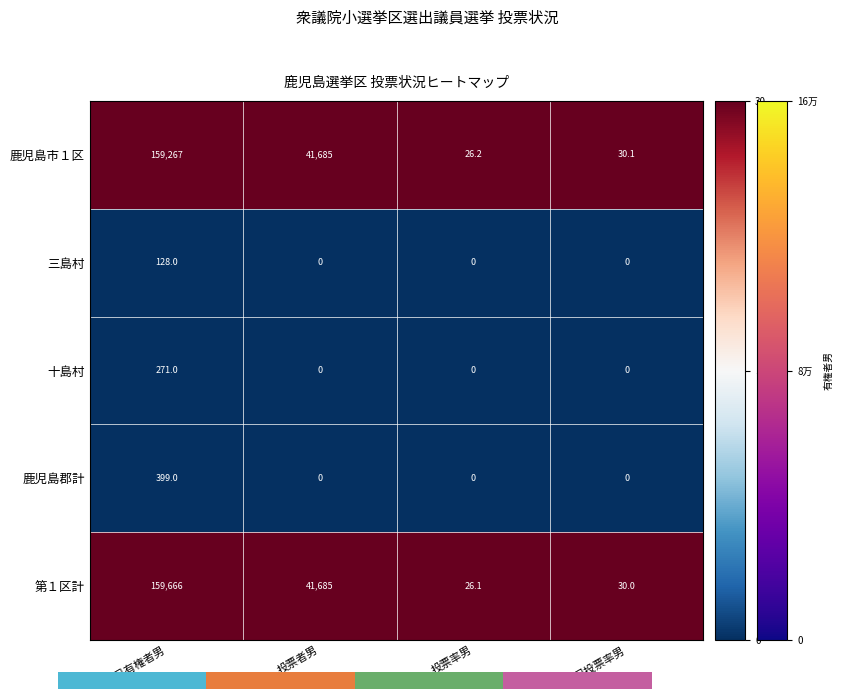

Reading right to left, list all the values displayed in this chart.

鹿児島市１区: 前回投票率男=30.1	投票率男=26.2	投票者男=41685.0	当日有権者男=159267.0
三島村: 前回投票率男=0.0	投票率男=0.0	投票者男=0.0	当日有権者男=128.0
十島村: 前回投票率男=0.0	投票率男=0.0	投票者男=0.0	当日有権者男=271.0
鹿児島郡計: 前回投票率男=0.0	投票率男=0.0	投票者男=0.0	当日有権者男=399.0
第１区計: 前回投票率男=30.0	投票率男=26.1	投票者男=41685.0	当日有権者男=159666.0